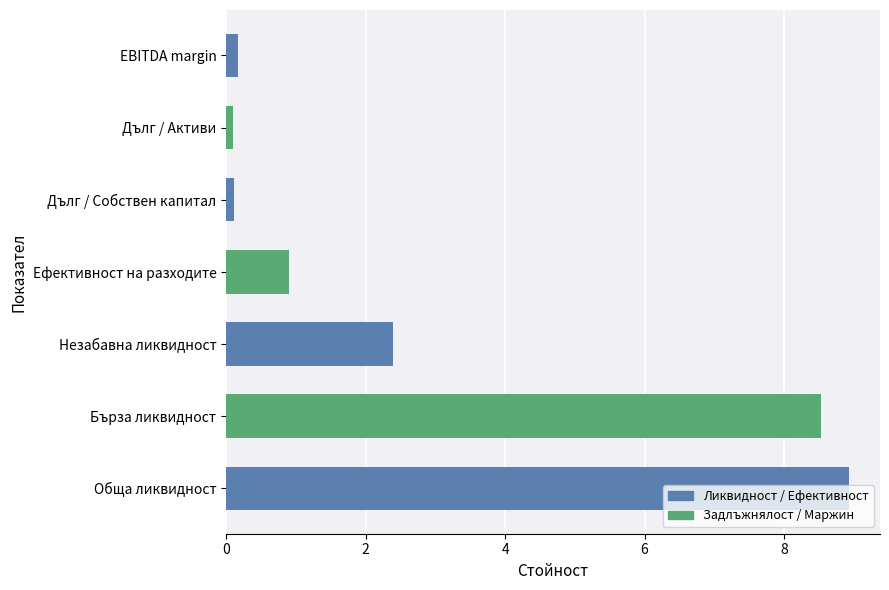

Which has a higher value, Бърза ликвидност or Дълг / Активи?

Бърза ликвидност